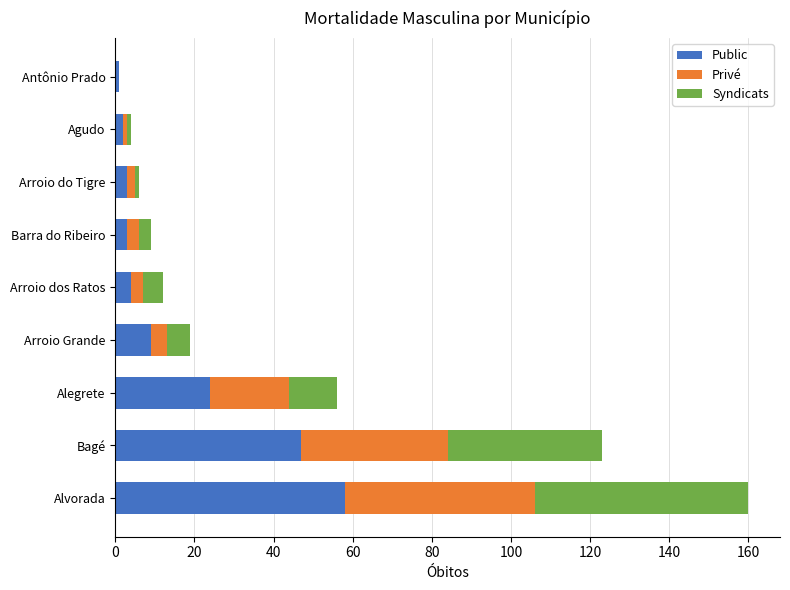

What is the sum of the Public values at Arroio Grande and Bagé?

56